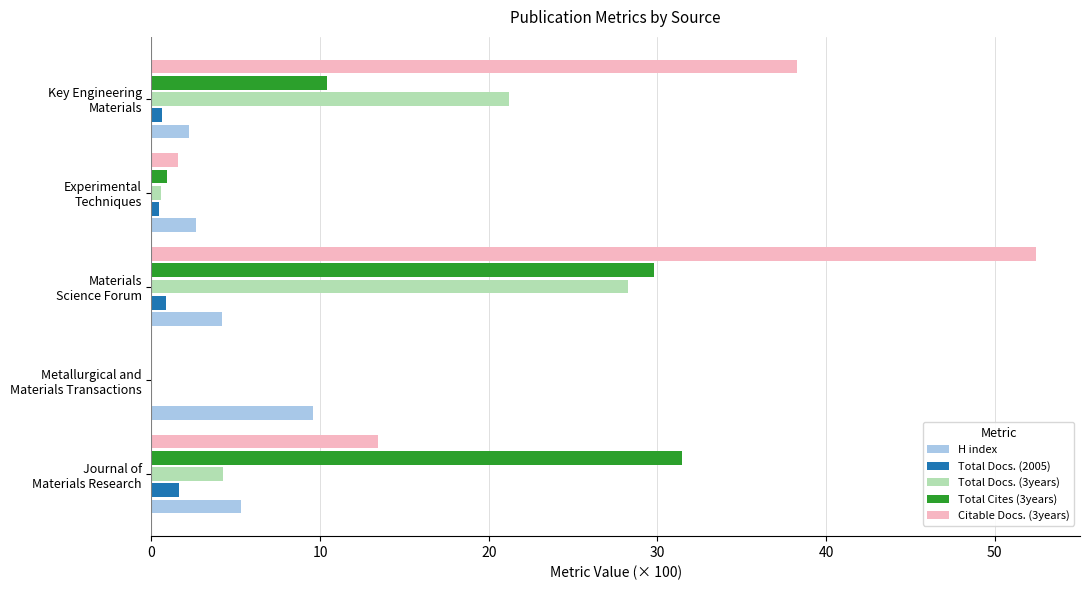

Which series has the largest total across all categories?

Citable Docs. (3years)